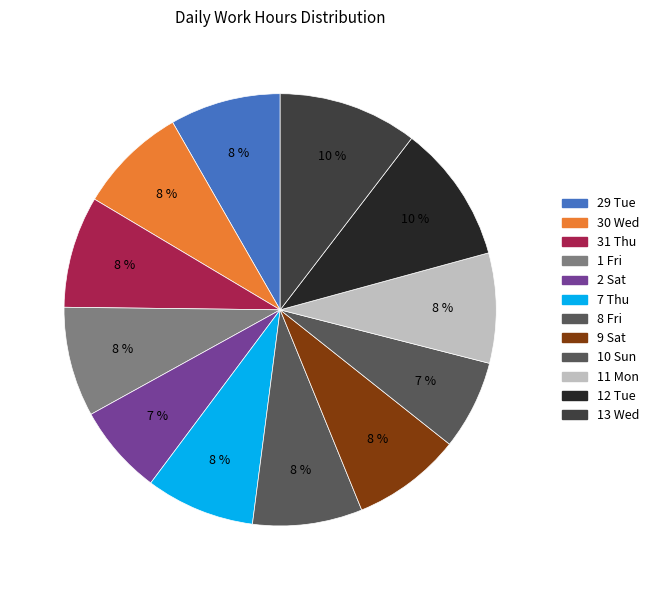

Does any single category account for the majority?

No